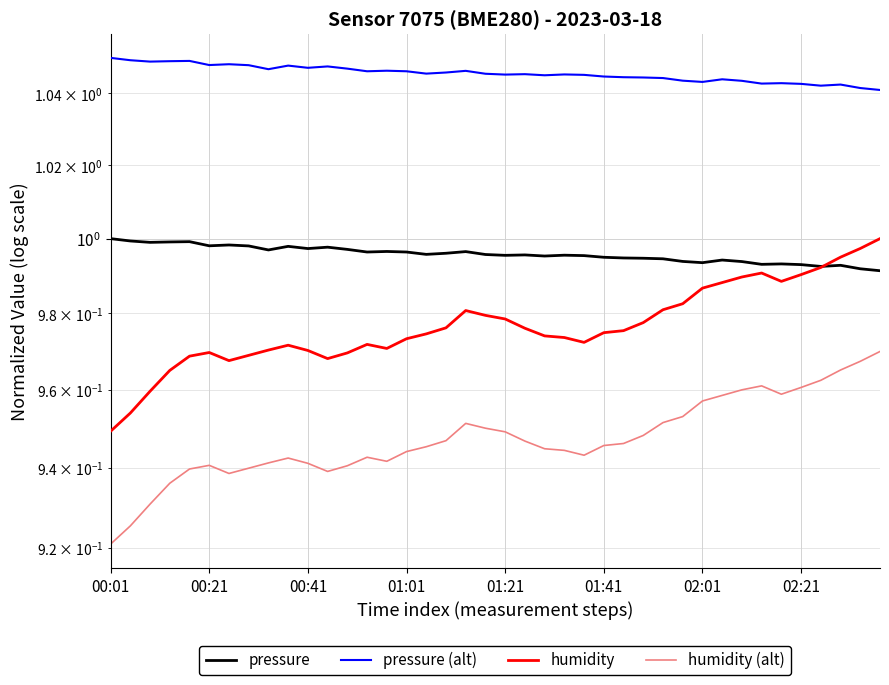

Between 15 and 26, which is larger?

15